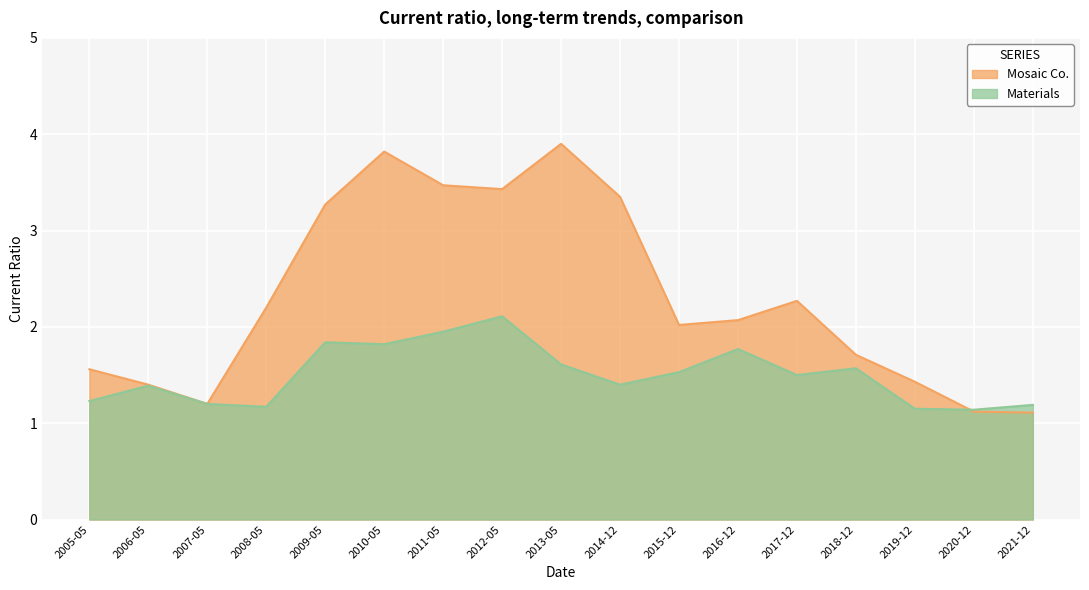

At how many categories does at least one series exceed 3?

6